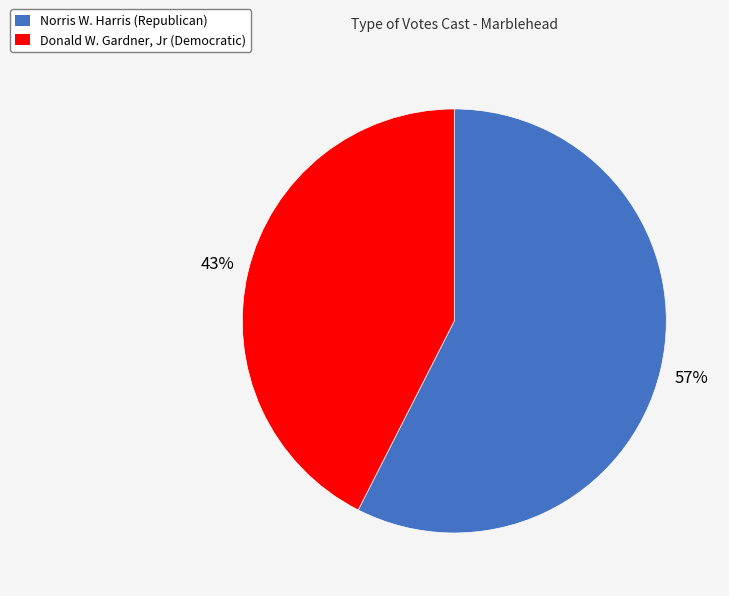

To the nearest percent, what is the average slice percentage?

50%